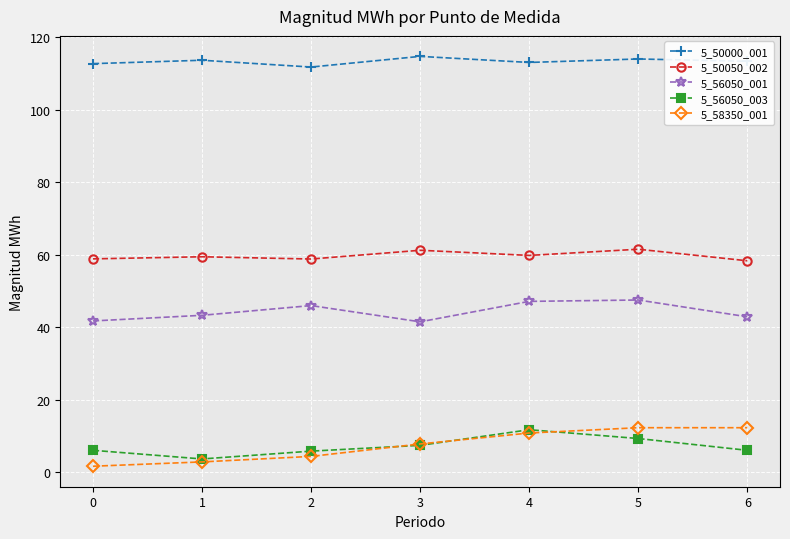

True or false: 5_56050_001 and 5_50000_001 intersect in this chart.

False